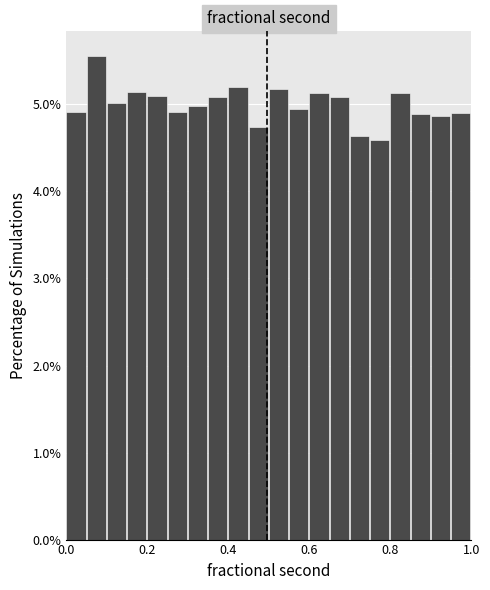

Read against the x-axis, roughly where is the centre of the tallest bar?

0.08